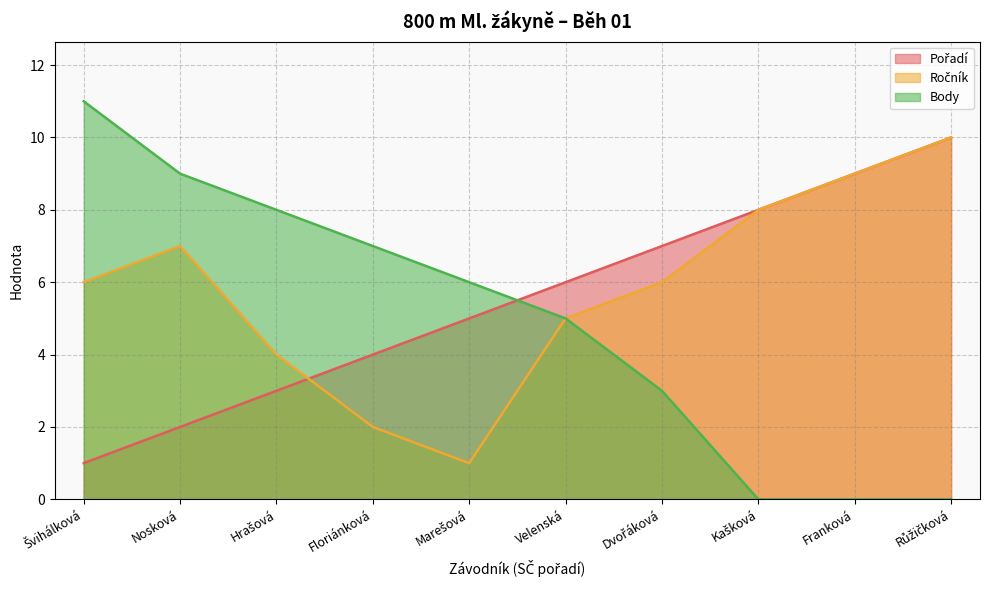

Which series has the largest range (max minus min)?

Body